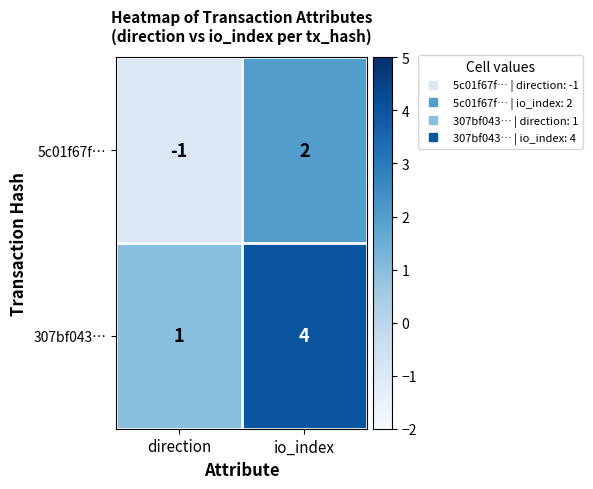

How many values in the 5c01f67f… series are below 2?

1